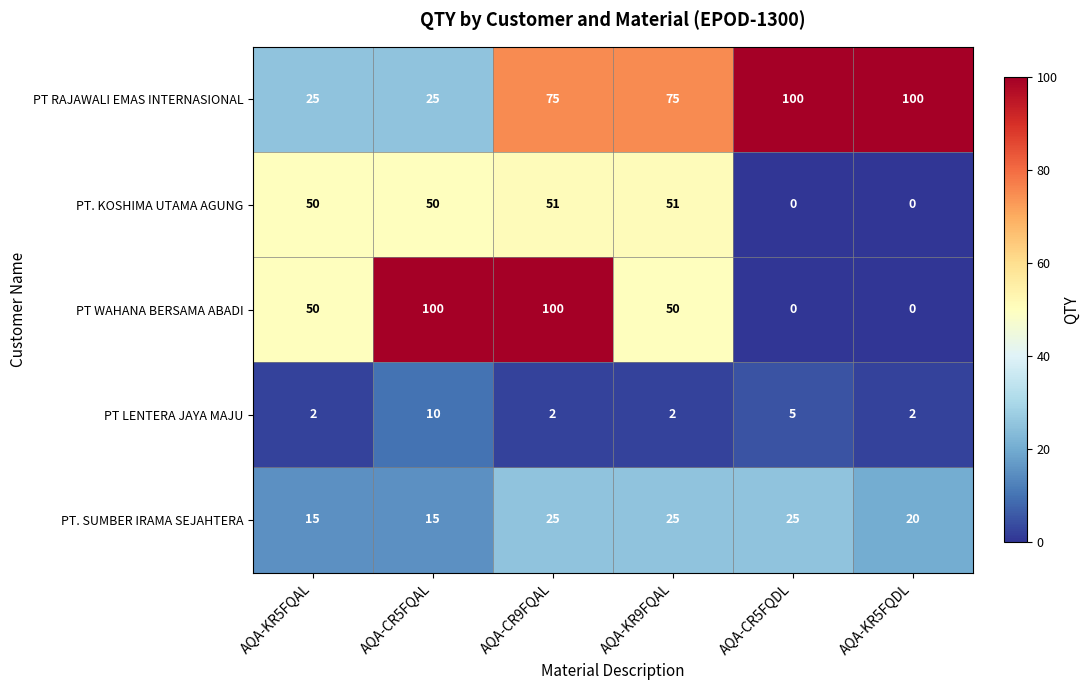

List the series in order of their overall mean, highest first.

PT RAJAWALI EMAS INTERNASIONAL, PT WAHANA BERSAMA ABADI, PT. KOSHIMA UTAMA AGUNG, PT. SUMBER IRAMA SEJAHTERA, PT LENTERA JAYA MAJU